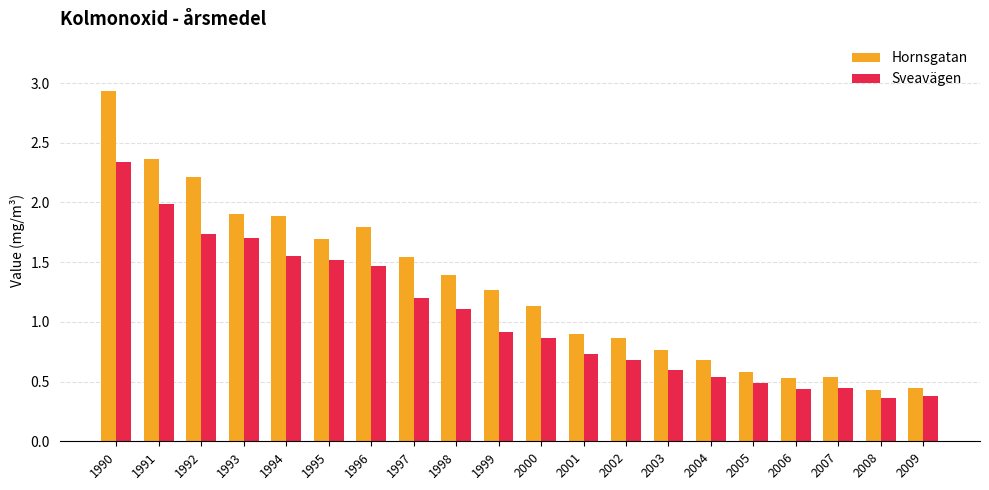

At which label does Hornsgatan first exceed 1?

1990